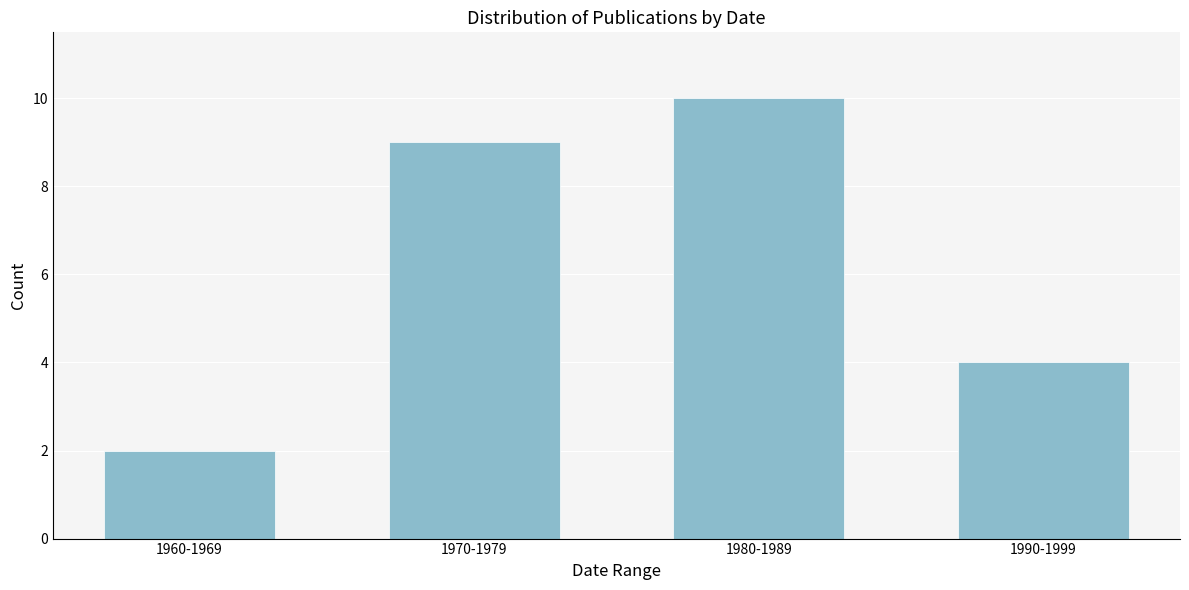

Reading left to right, transcribe all the data shown in this chart.

2	9	10	4